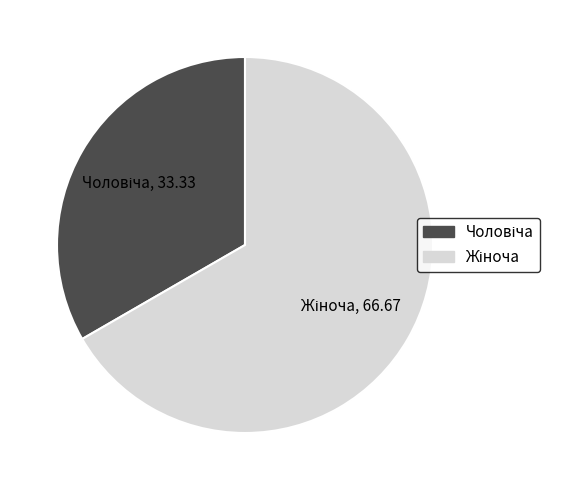

Is there a majority slice in this chart?

Yes